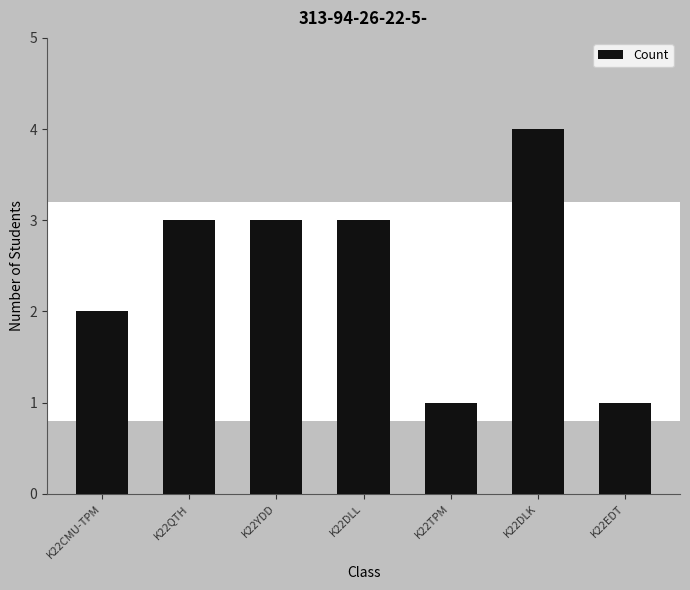

What is the ratio of the value at K22DLK to the value at K22YDD?

1.3